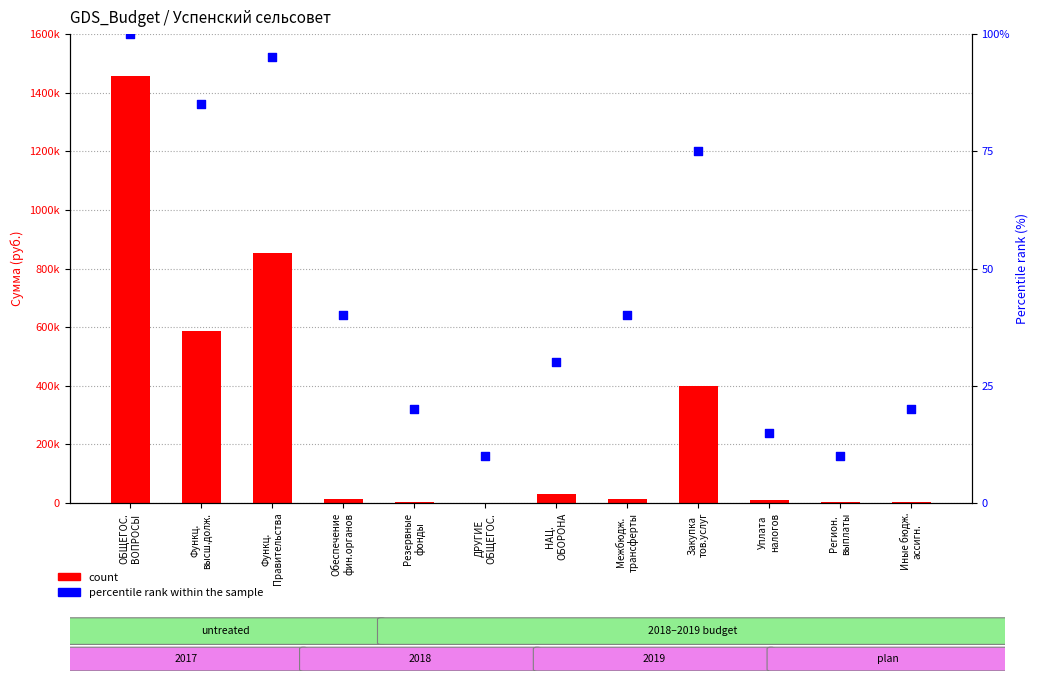

Which series reaches the minimum Y coordinate?

percentile rank within the sample